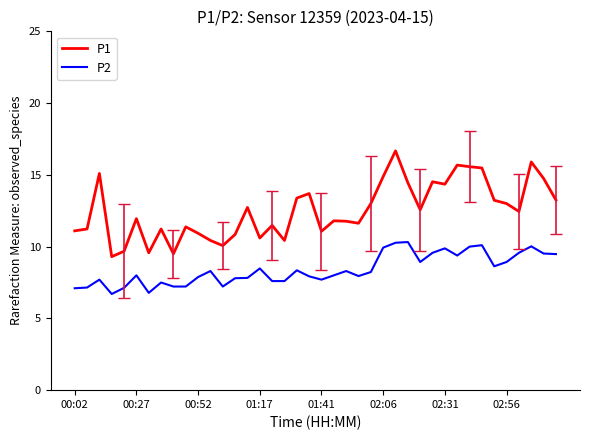

Which series has the widest spread of values?

P1